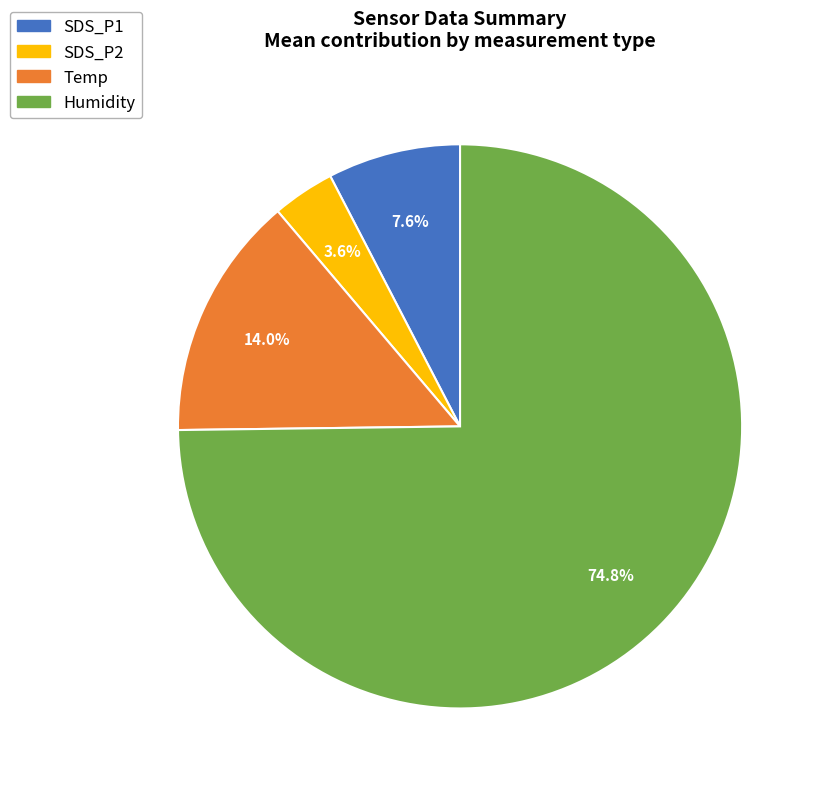

Does any single category account for the majority?

Yes